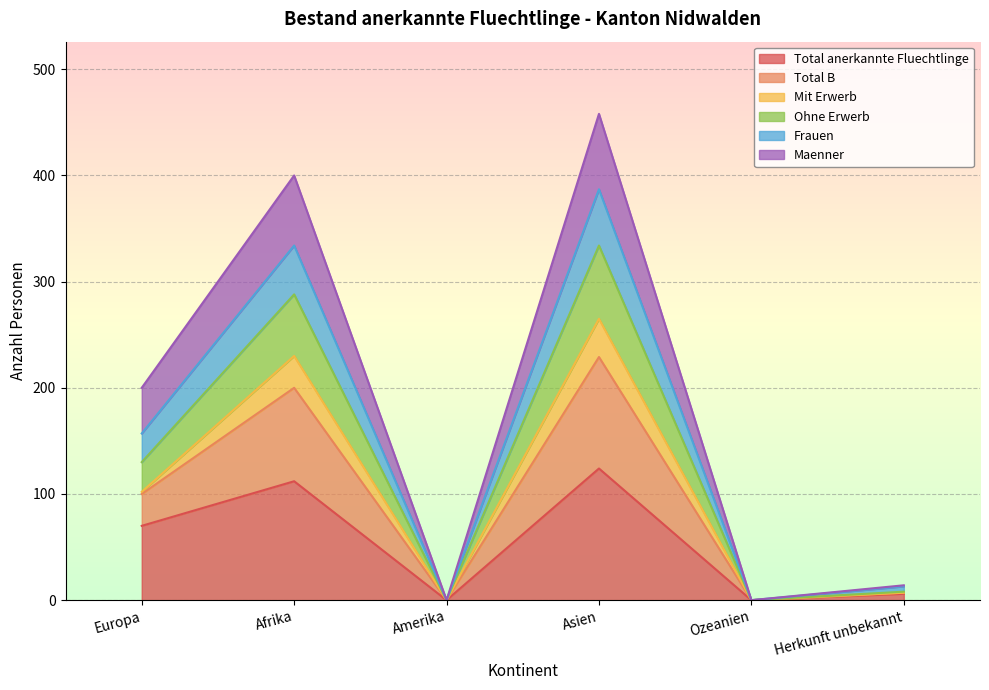

How many data points does each series have?

6